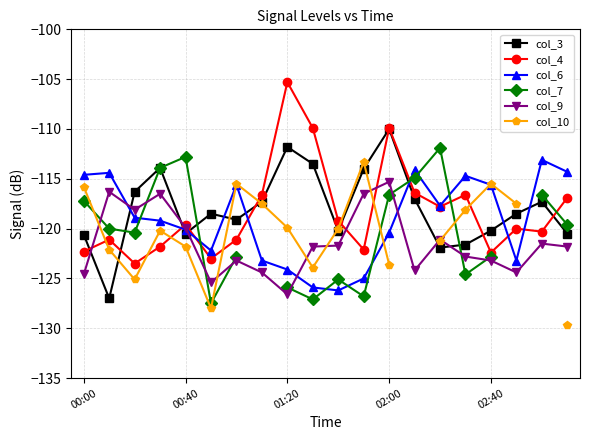

Rank the series by their maximum value, from highest to lowest.

col_4, col_3, col_7, col_6, col_10, col_9